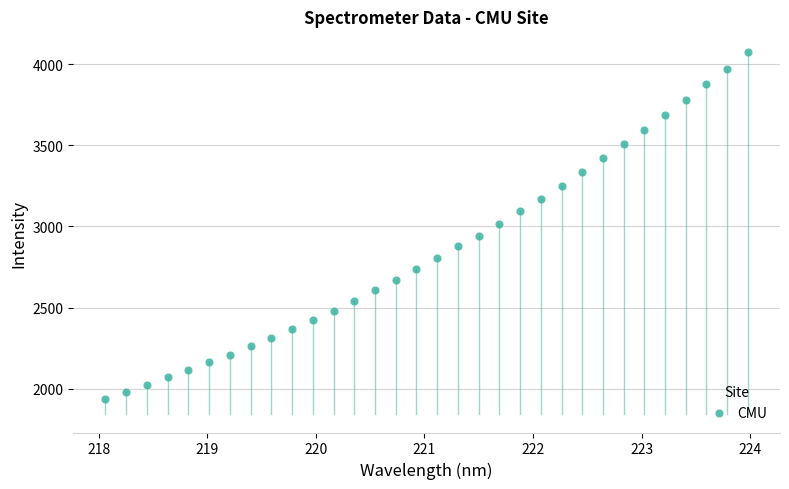

What is the range of Y values (max minus min)?

2133.1